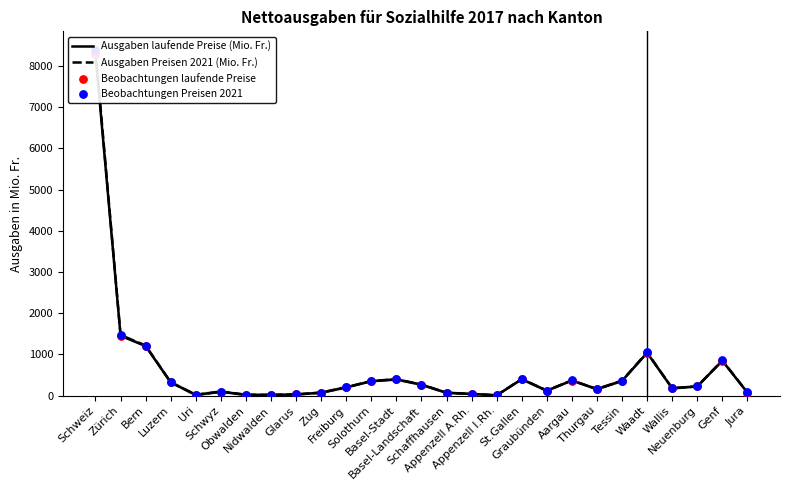

Which series has the largest total across all categories?

Ausgaben Preisen 2021 (Mio. Fr.)